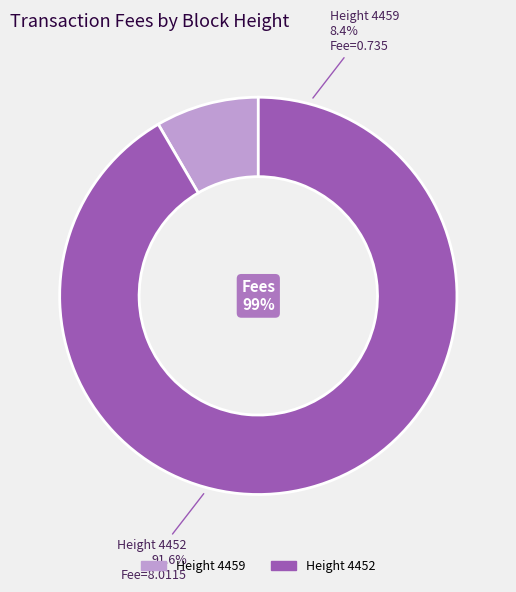

Is there a majority slice in this chart?

Yes